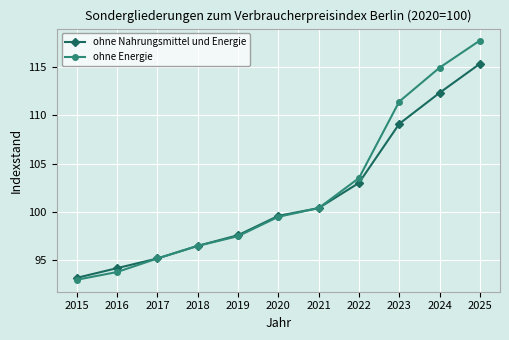

What is the smallest value displayed?

93.0